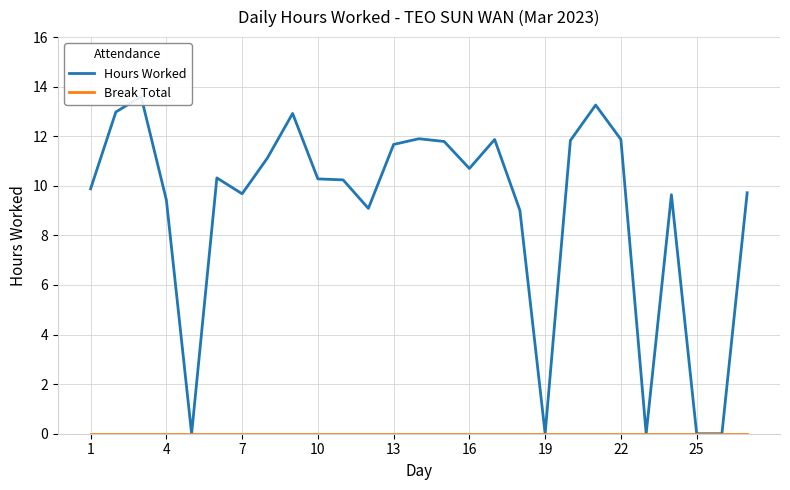

What is the difference between the maximum and minimum values in the Hours Worked series?

13.6